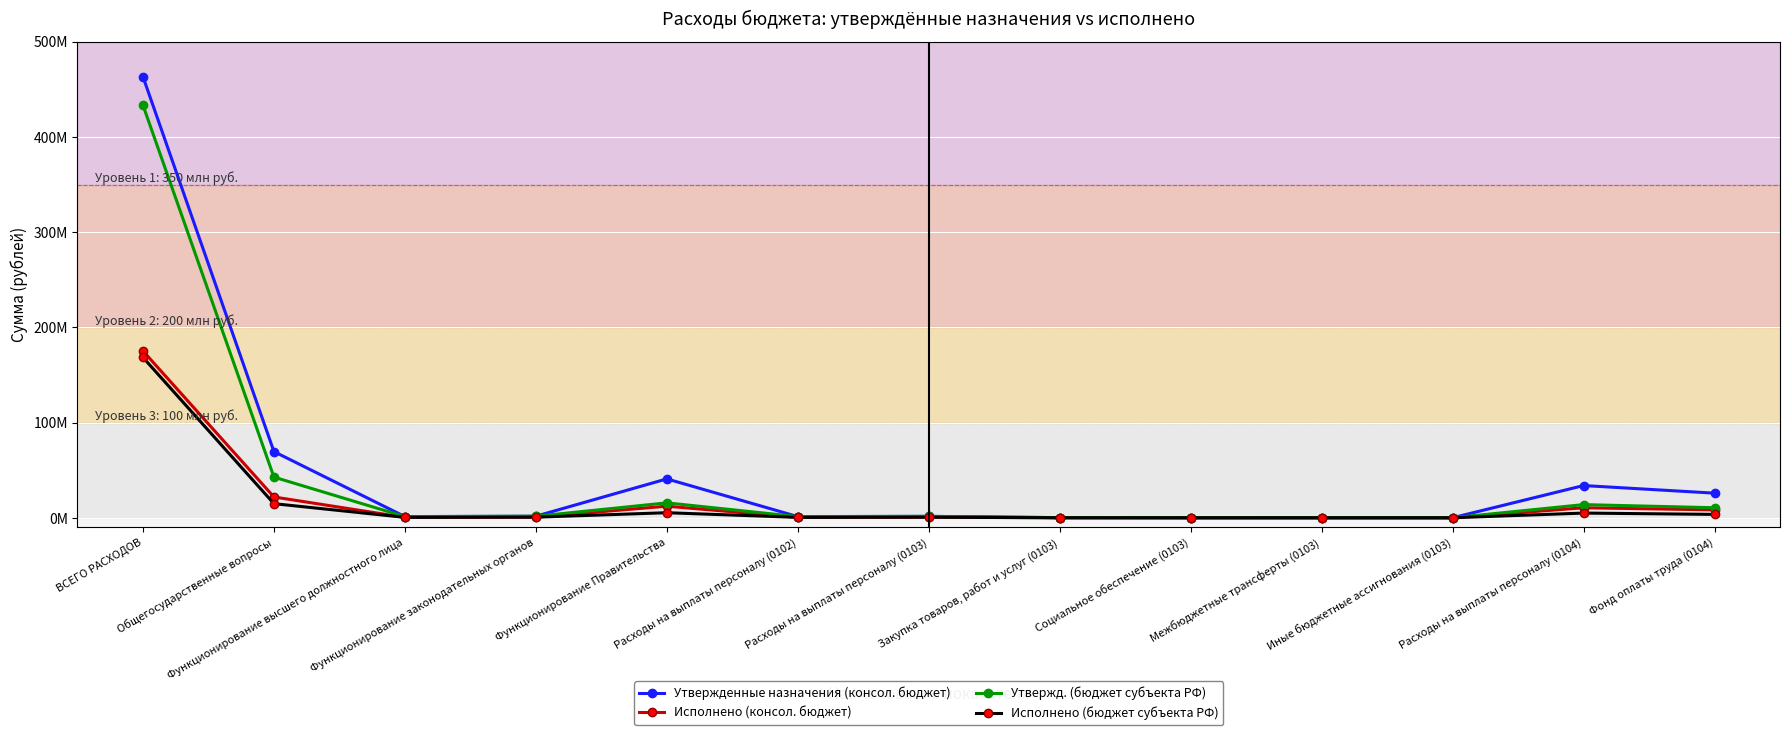

True or false: Утвержд. (бюджет субъекта РФ) and Утвержденные назначения (консол. бюджет) intersect in this chart.

False